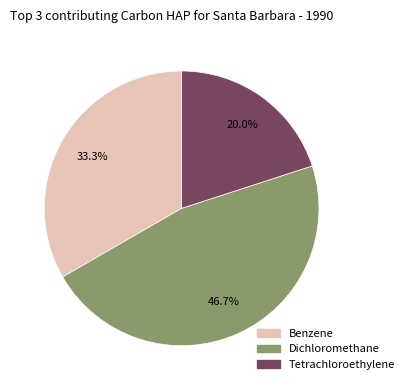

Is there any slice that represents more than half of the pie?

No